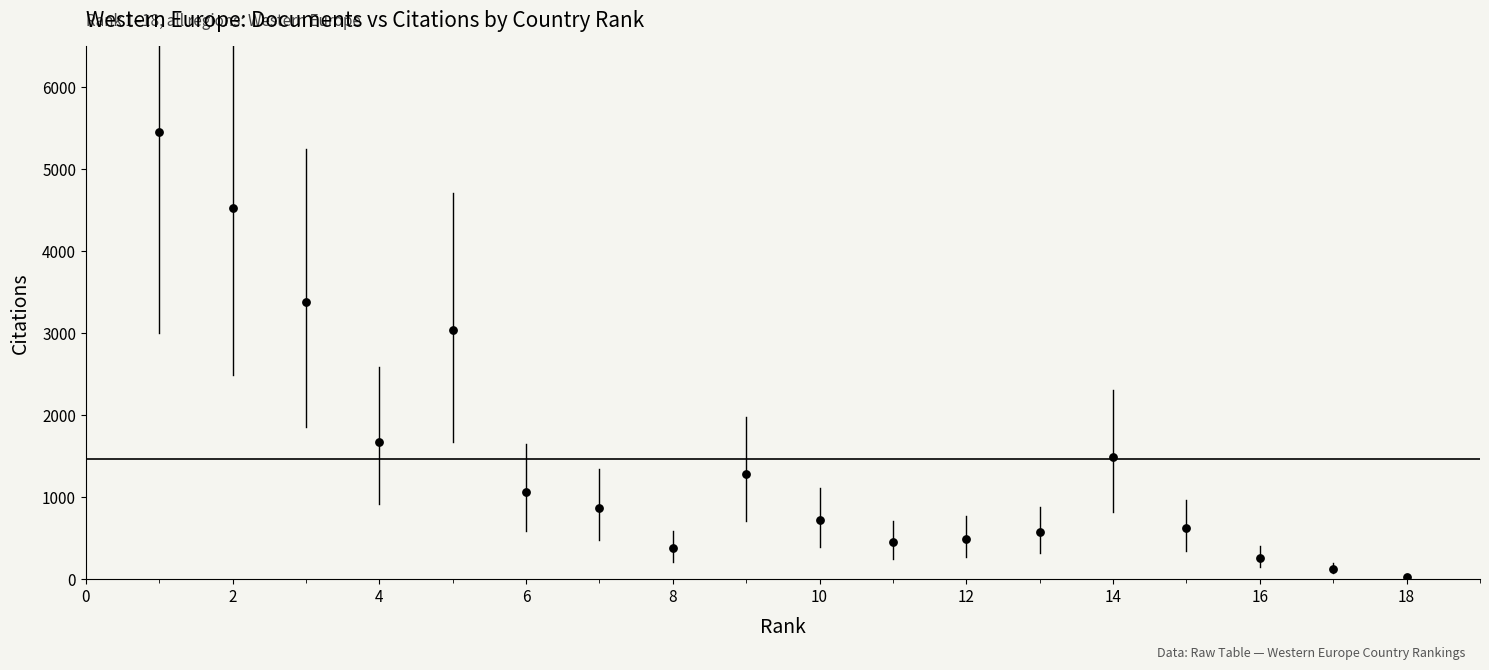

What is the range of Y values (max minus min)?

5437